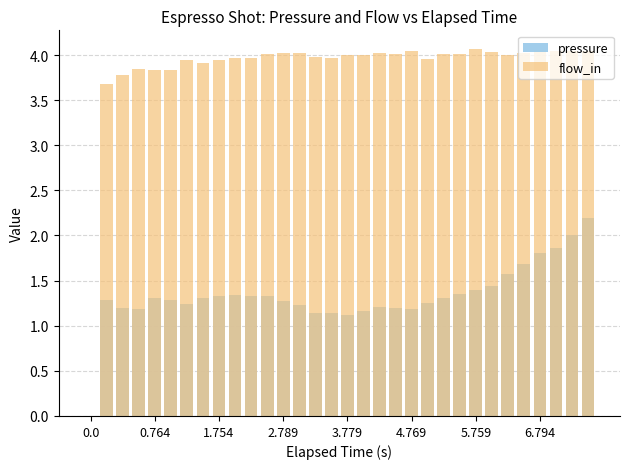

Which series changed the most between 10 and 23?

flow_in